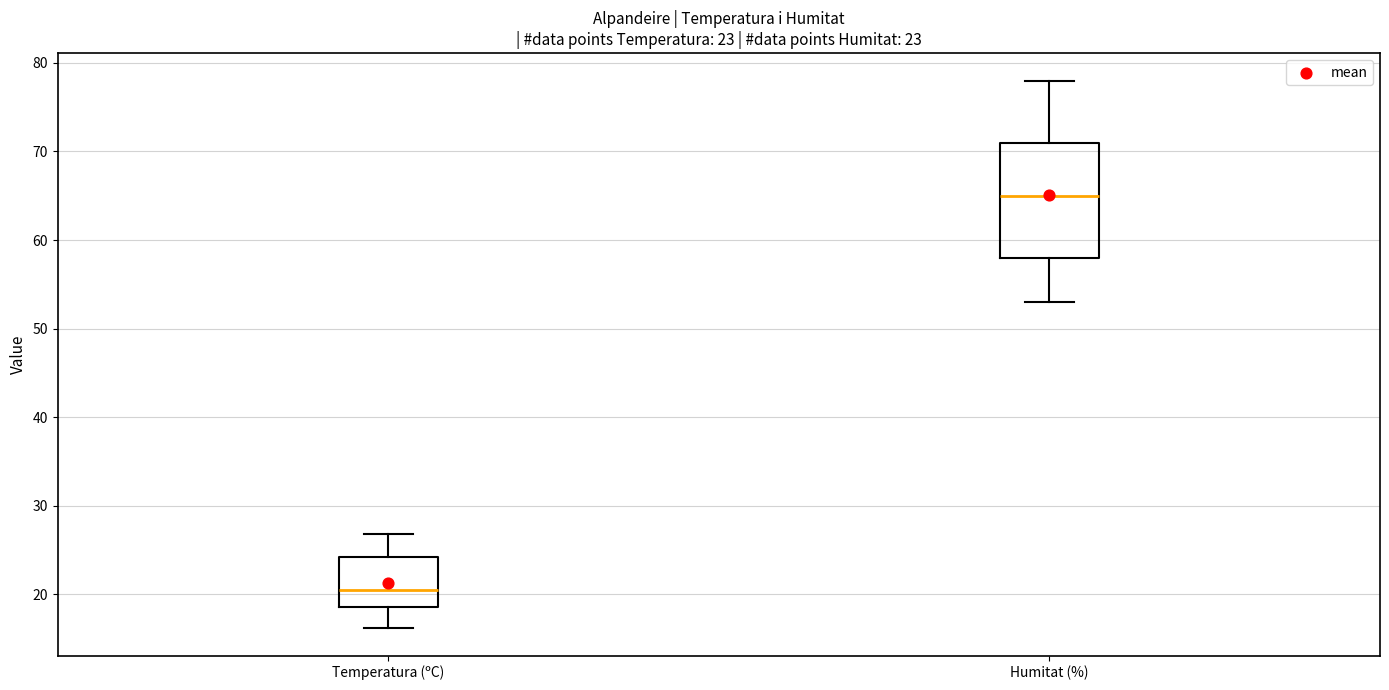

Comparing the boxes themselves (not the whiskers), which one is the tallest?

Humitat (%)